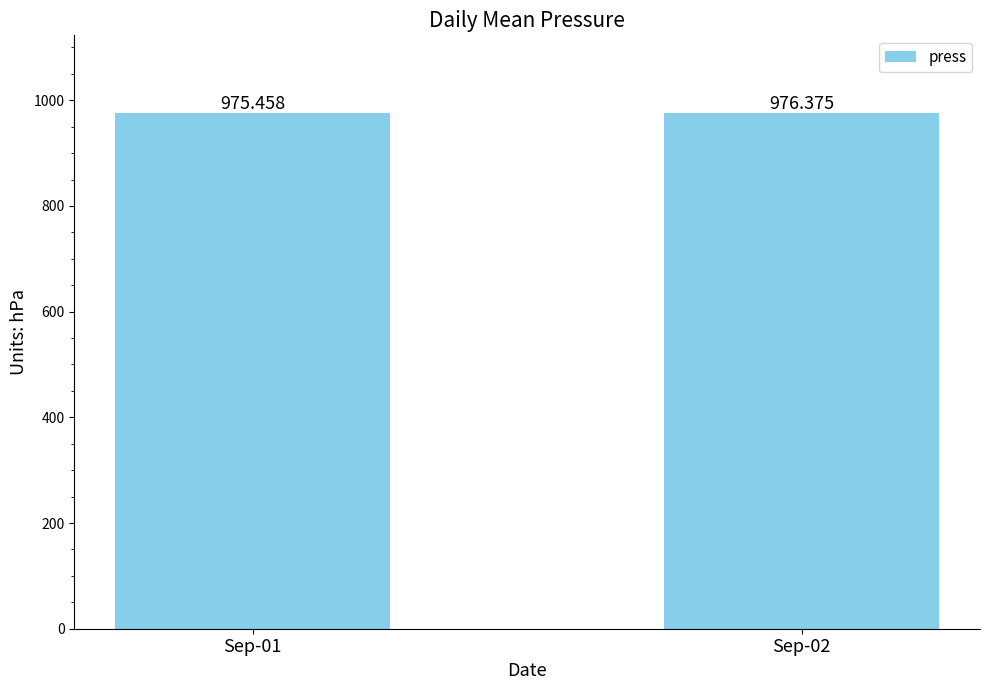

Where is the data nearest to the value 975?

Sep-01